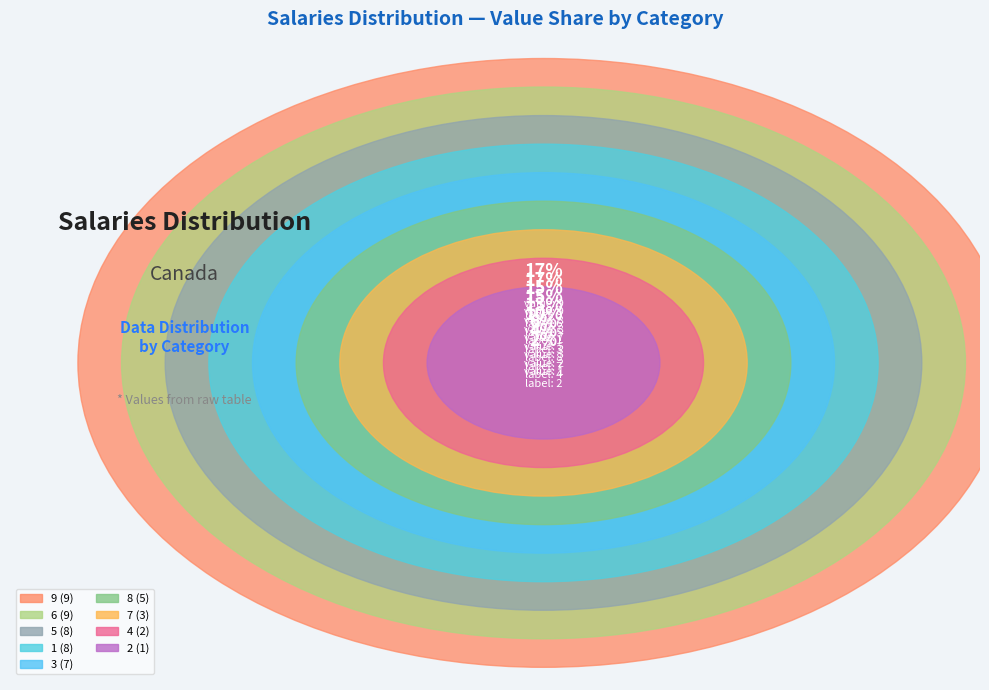

Which slice is the smallest?

2